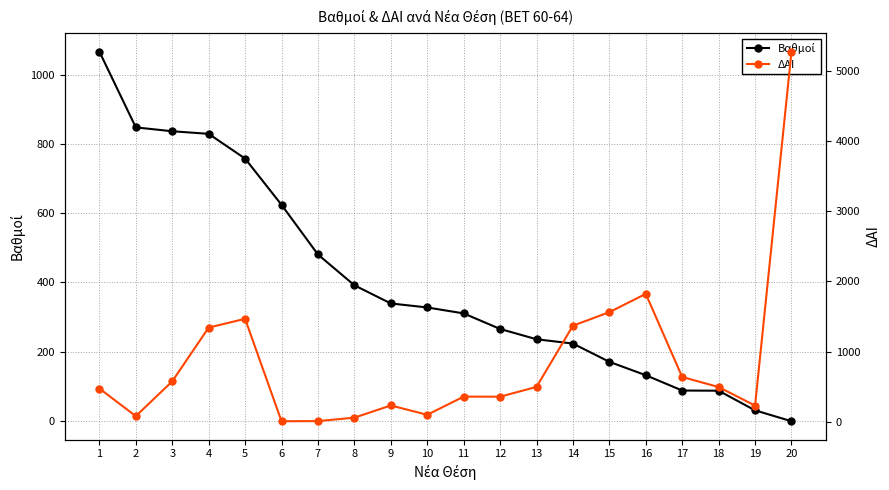

At which label is ΔΑΙ closest to 2642?

16